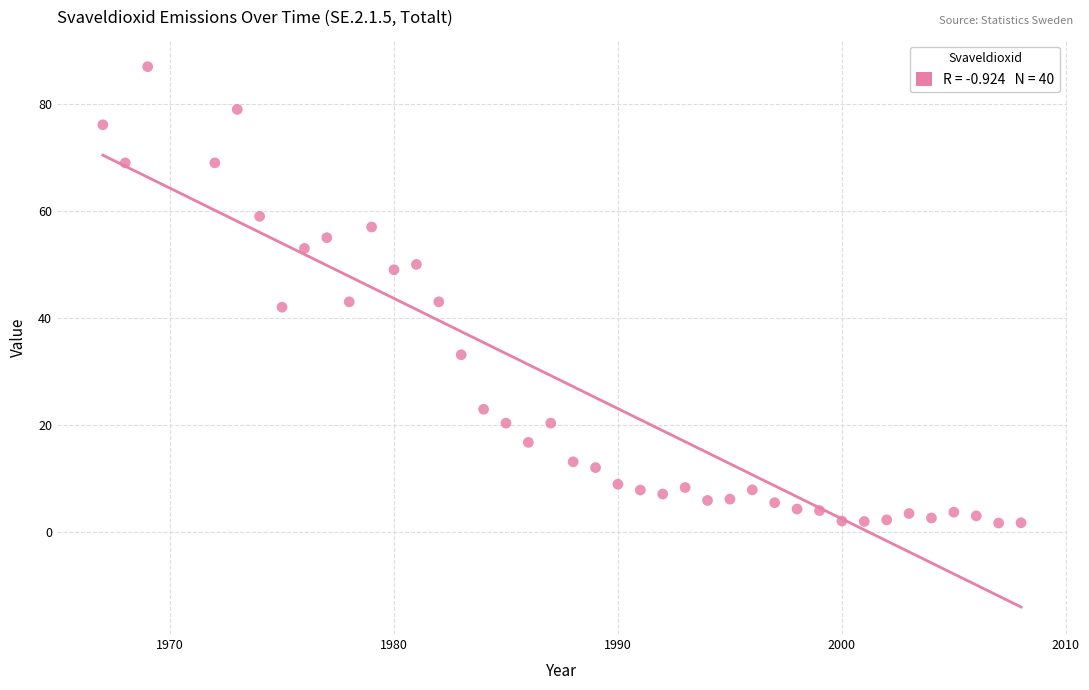

What is the range of Y values (max minus min)?

85.4